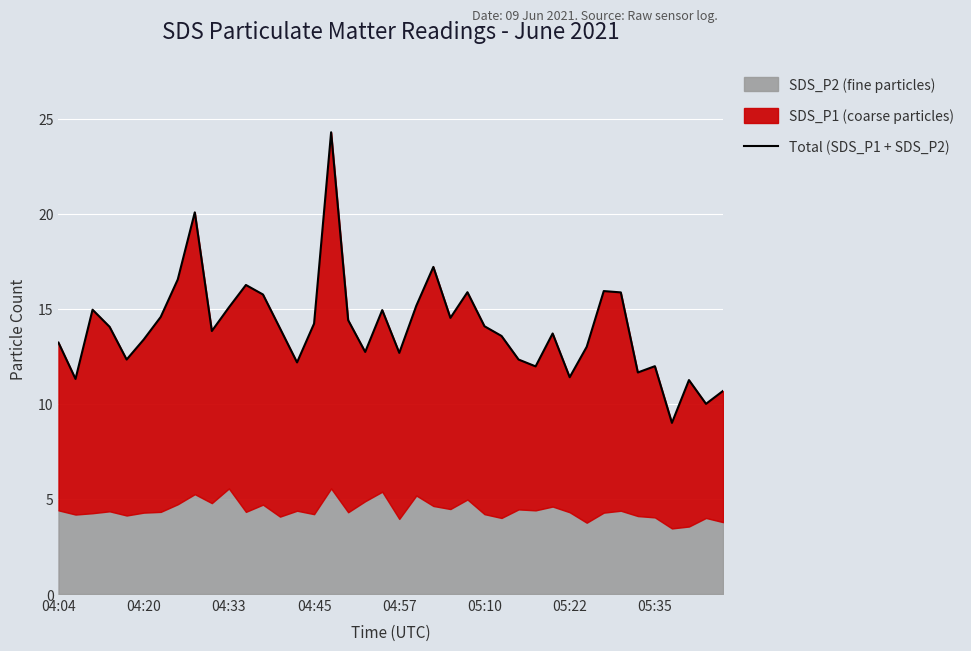

The chart shows a value of 7.4 at 13. True or false?

False